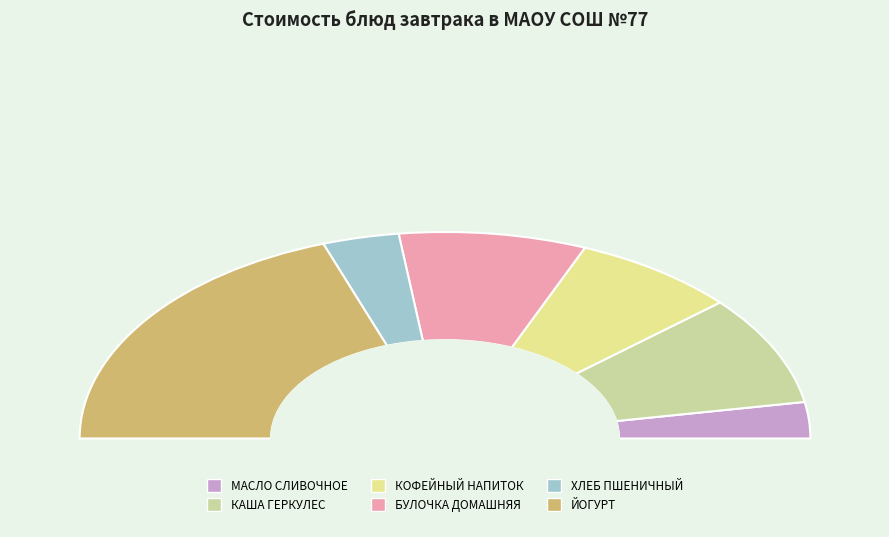

What is the smallest slice in the pie chart?

МАСЛО СЛИВОЧНОЕ